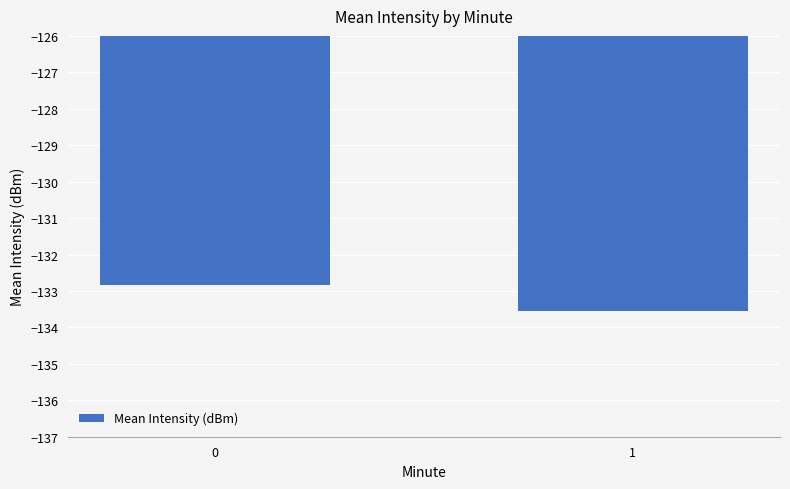

What is the smallest value displayed?

-133.6